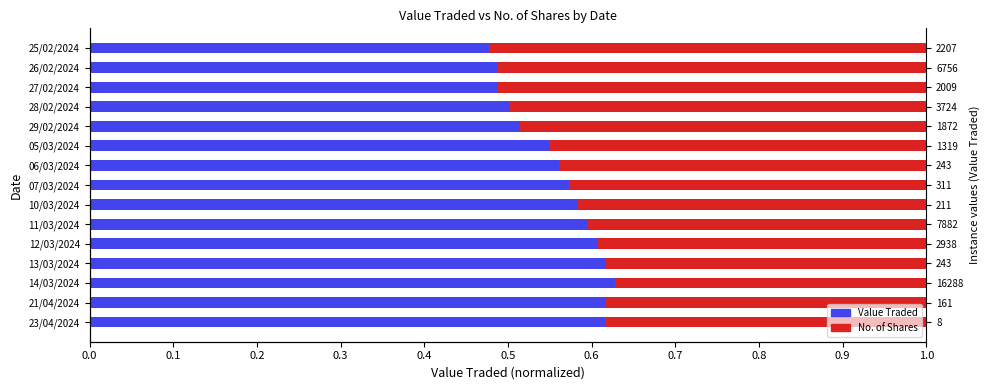

What is the total value across all series at 27/02/2024?

1.0